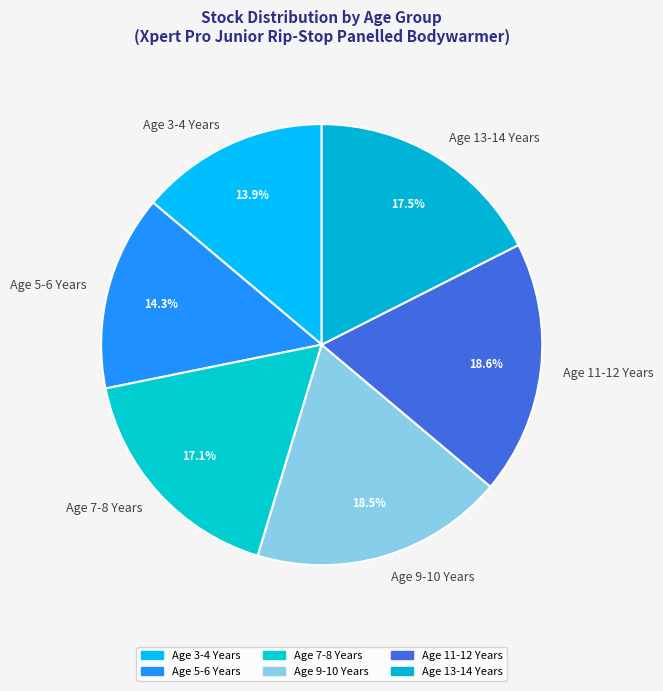

Between Age 7-8 Years and Age 5-6 Years, which is larger?

Age 7-8 Years